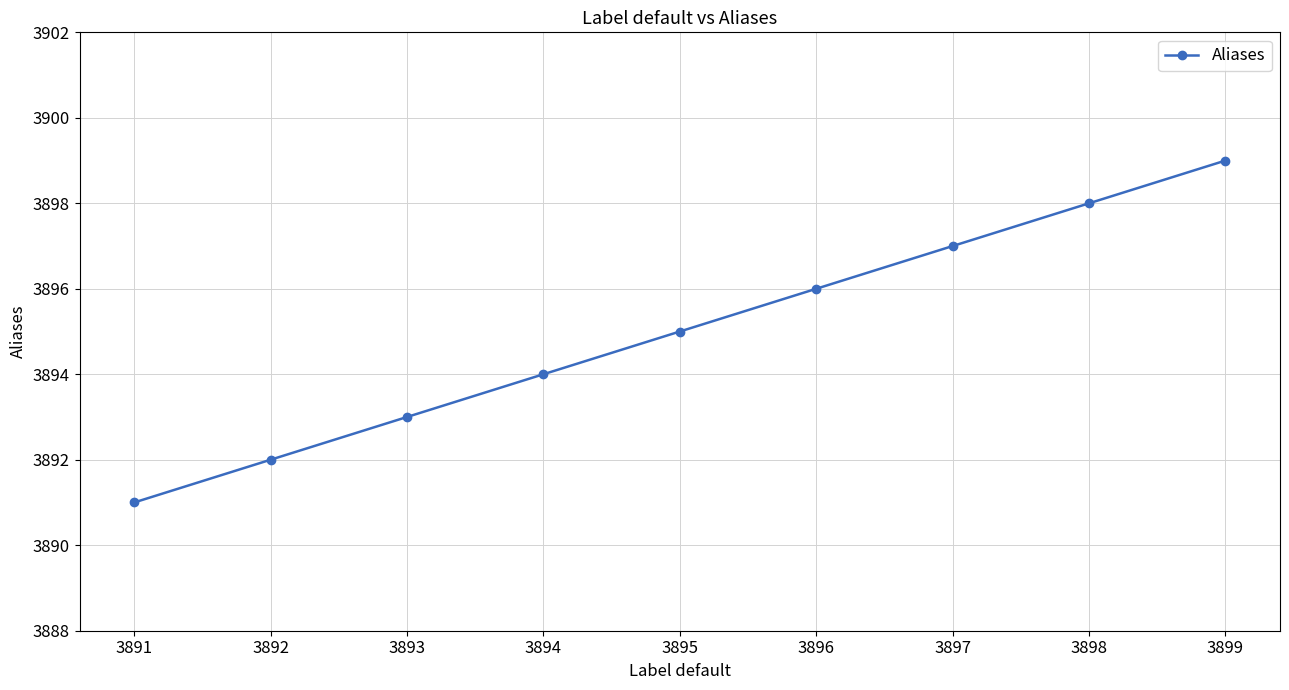

What is the sum of the values at 3896 and 3895?

7791